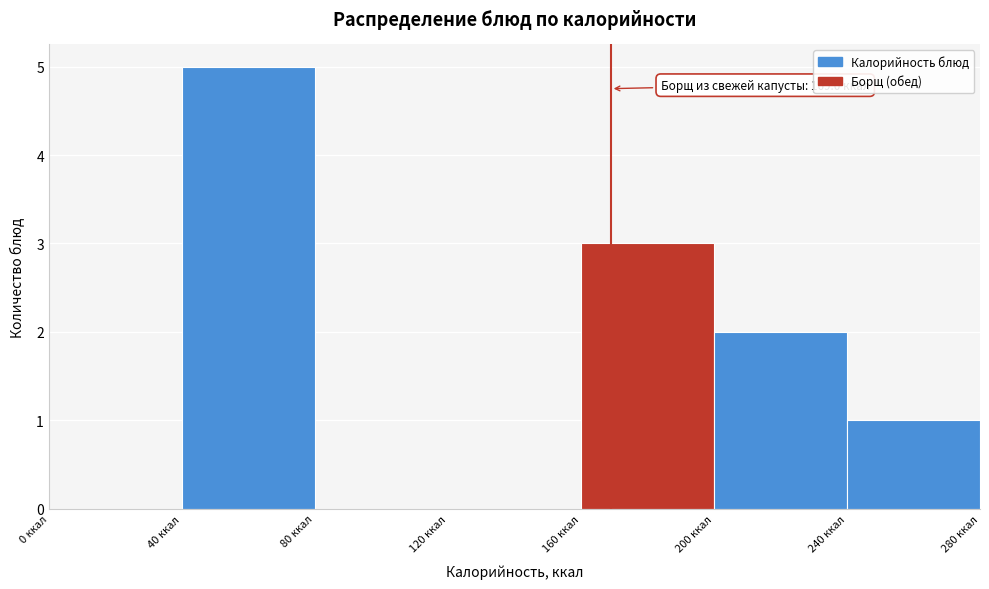

Over which range of the x-axis is the bar tallest?

40 to 80